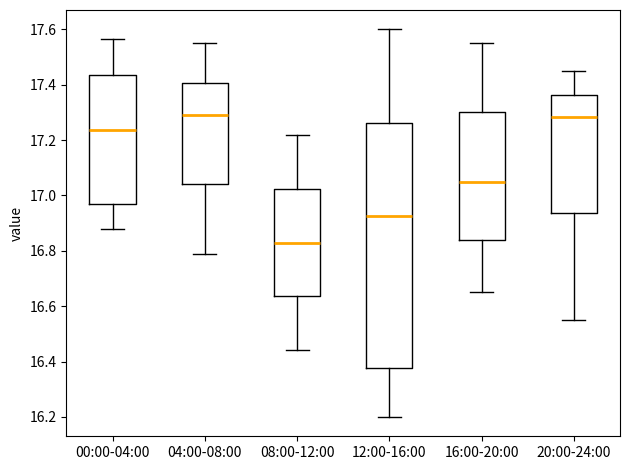

Reading left to right, transcribe this box plot: for each box, give where its median line is, the range the box spans, and where its two whiskers end, as read against the y-axis. The values are not printed on the chart, so give them approximately, as read against the axis.

00:00-04:00: median 17.24, box 16.96 to 17.44, whiskers 16.88 to 17.56
04:00-08:00: median 17.30, box 17.04 to 17.40, whiskers 16.80 to 17.56
08:00-12:00: median 16.84, box 16.64 to 17.02, whiskers 16.44 to 17.22
12:00-16:00: median 16.92, box 16.38 to 17.26, whiskers 16.20 to 17.60
16:00-20:00: median 17.06, box 16.84 to 17.30, whiskers 16.66 to 17.56
20:00-24:00: median 17.28, box 16.94 to 17.36, whiskers 16.56 to 17.46